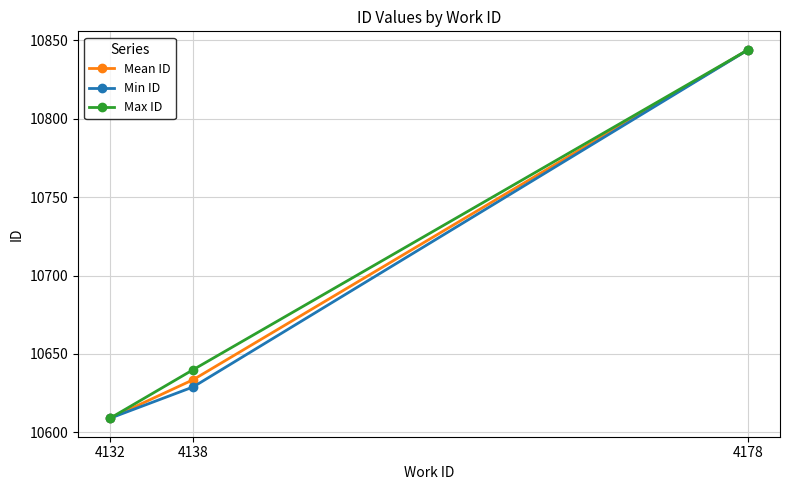

What is the value of the Max ID point at the 2nd from the left?

10640.0